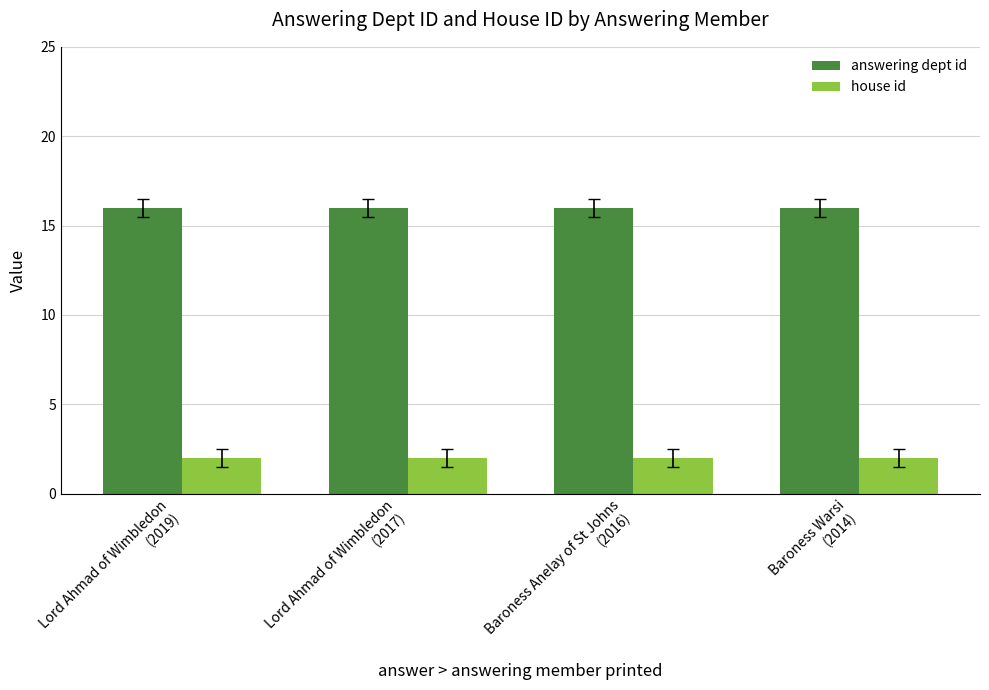

Rank the series by their average value, from lowest to highest.

house id, answering dept id